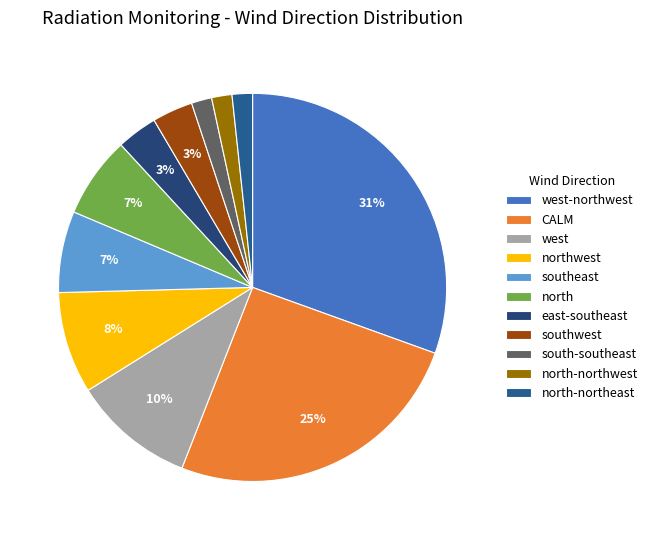

To the nearest percent, what is the combined percentage of southwest and north-northwest?

5%